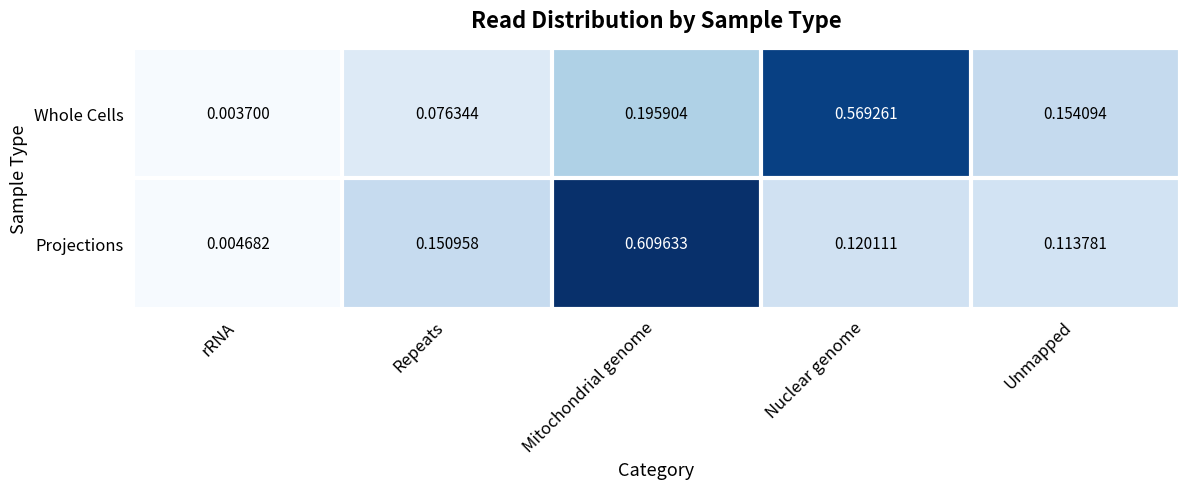

Between Repeats and Mitochondrial genome, which series saw the biggest shift?

Projections